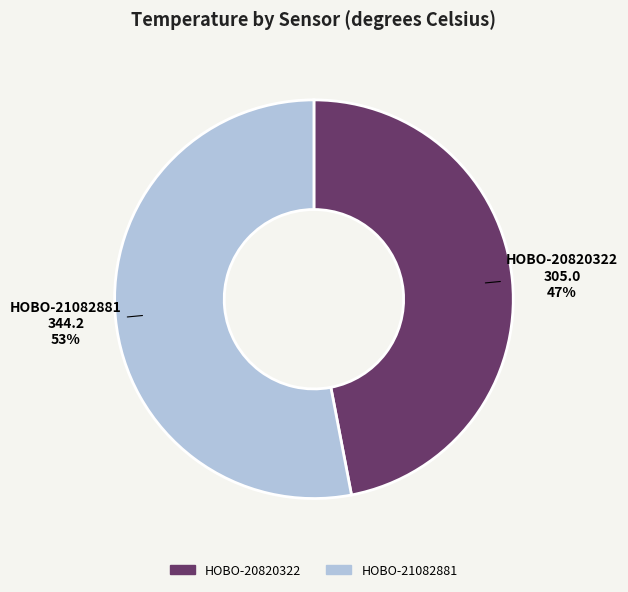

Does HOBO-20820322 account for over 50% of the chart?

No